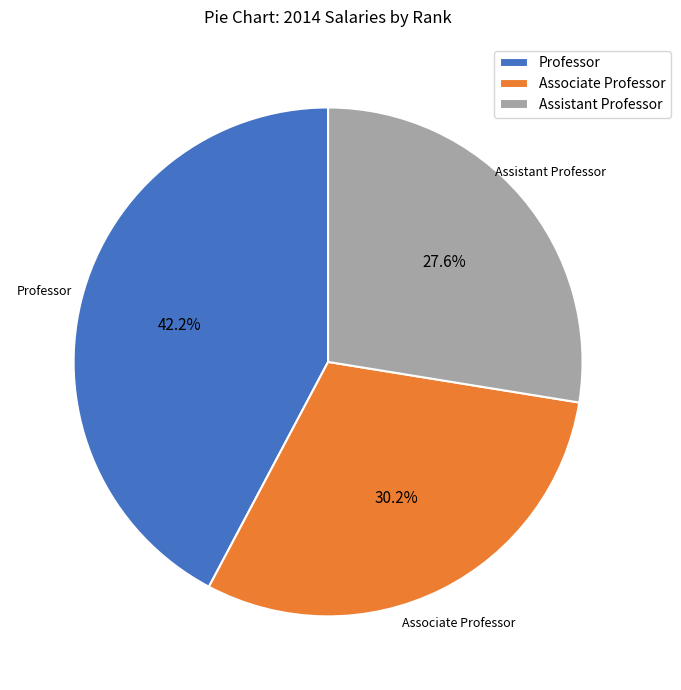

The Professor slice represents 23% of the pie. True or false?

False